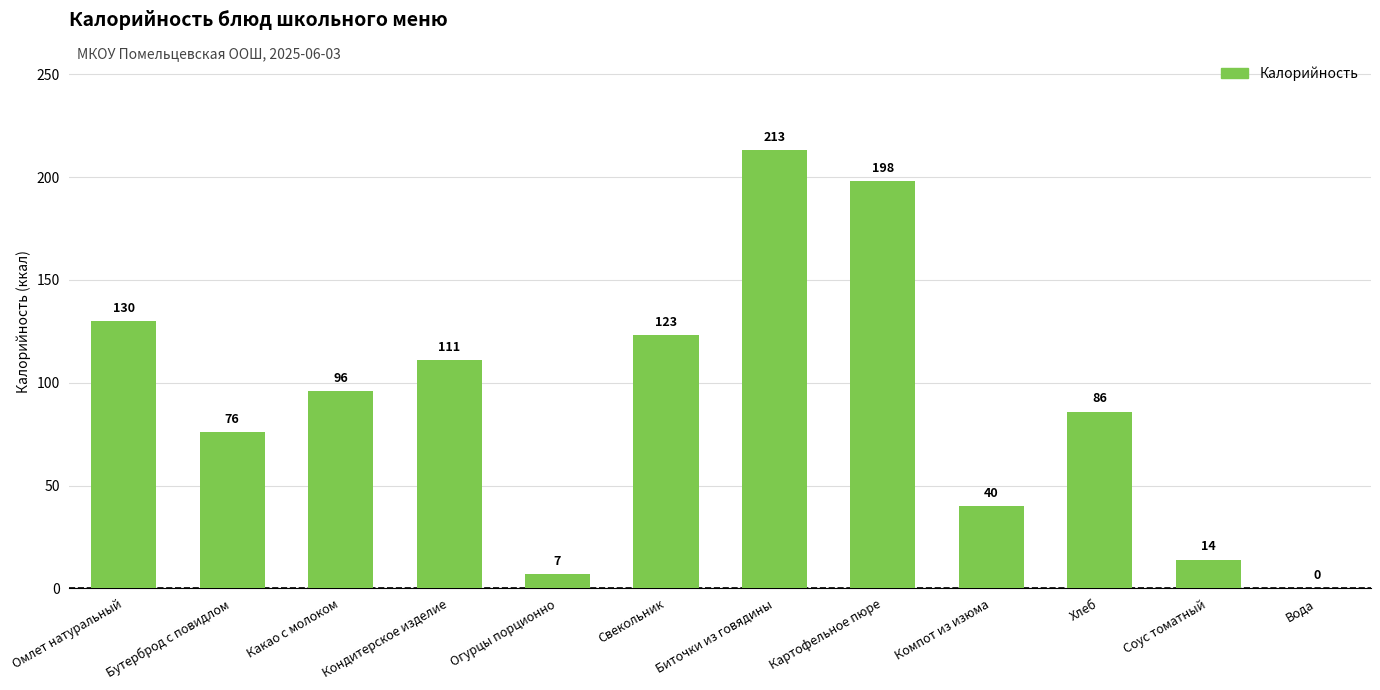

How many positive values are there?

11